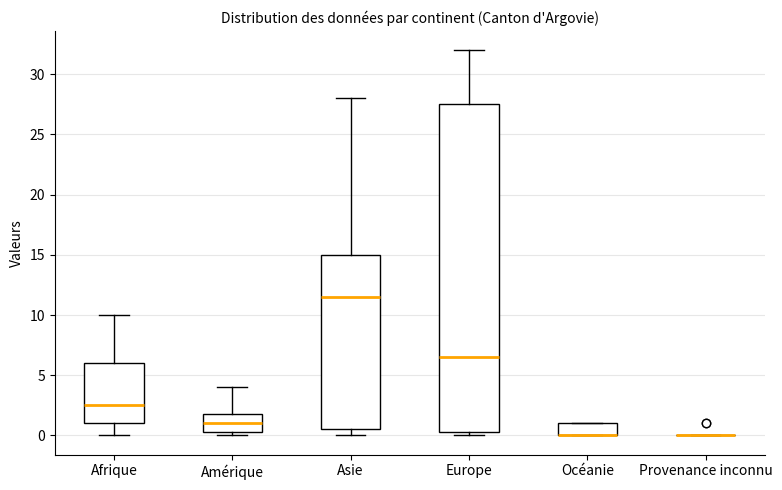

Reading left to right, transcribe this box plot: for each box, give where its median line is, the range the box spans, and where its two whiskers end, as read against the y-axis. The values are not printed on the chart, so give them approximately, as read against the axis.

Afrique: median 2.5, box 1.0 to 6.0, whiskers 0.0 to 10.0
Amérique: median 1.0, box 0.5 to 2.0, whiskers 0.0 to 4.0
Asie: median 11.5, box 0.5 to 15.0, whiskers 0.0 to 28.0
Europe: median 6.5, box 0.5 to 27.5, whiskers 0.0 to 32.0
Océanie: median 0.0 (drawn on the box's lower edge), box 0.0 to 1.0, whiskers 0.0 to 1.0
Provenance inconnu: box collapsed to a line at 0.0, whiskers 0.0 to 0.0